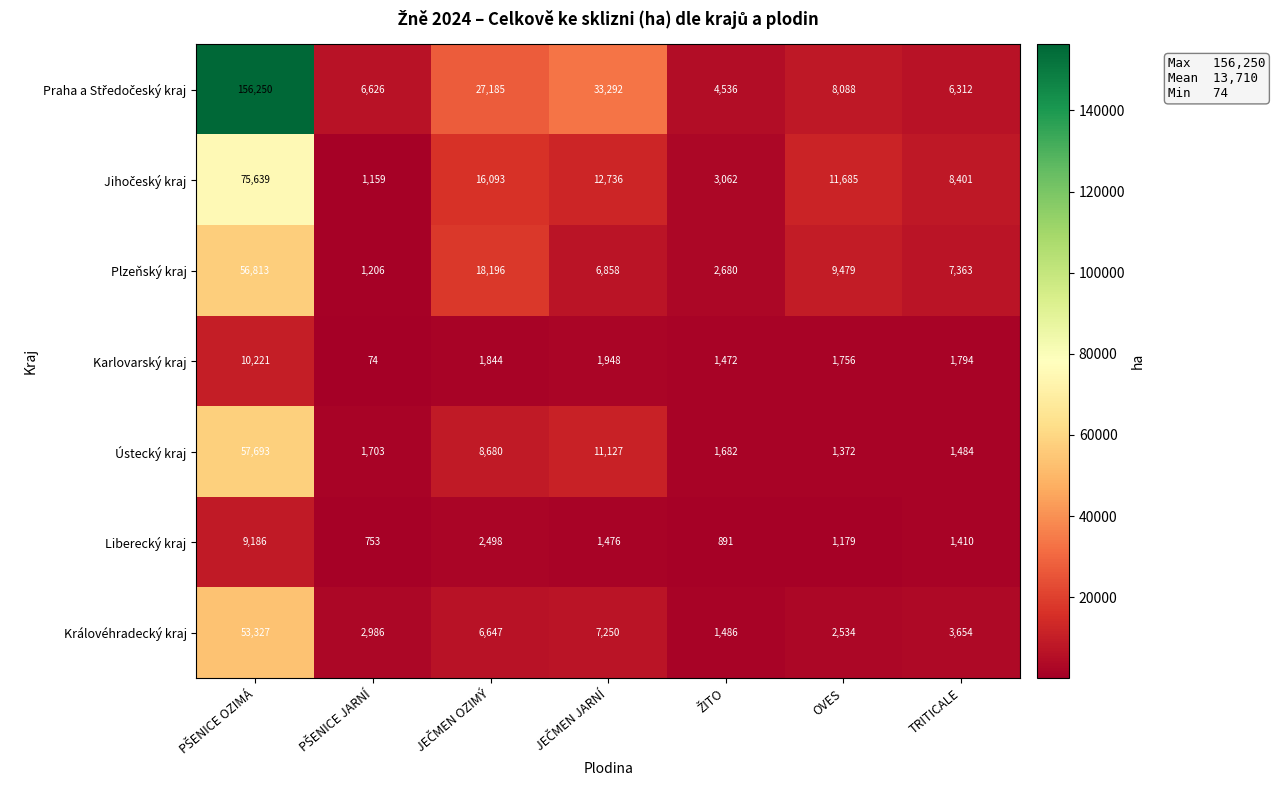

At how many categories does at least one series exceed 7433?

5